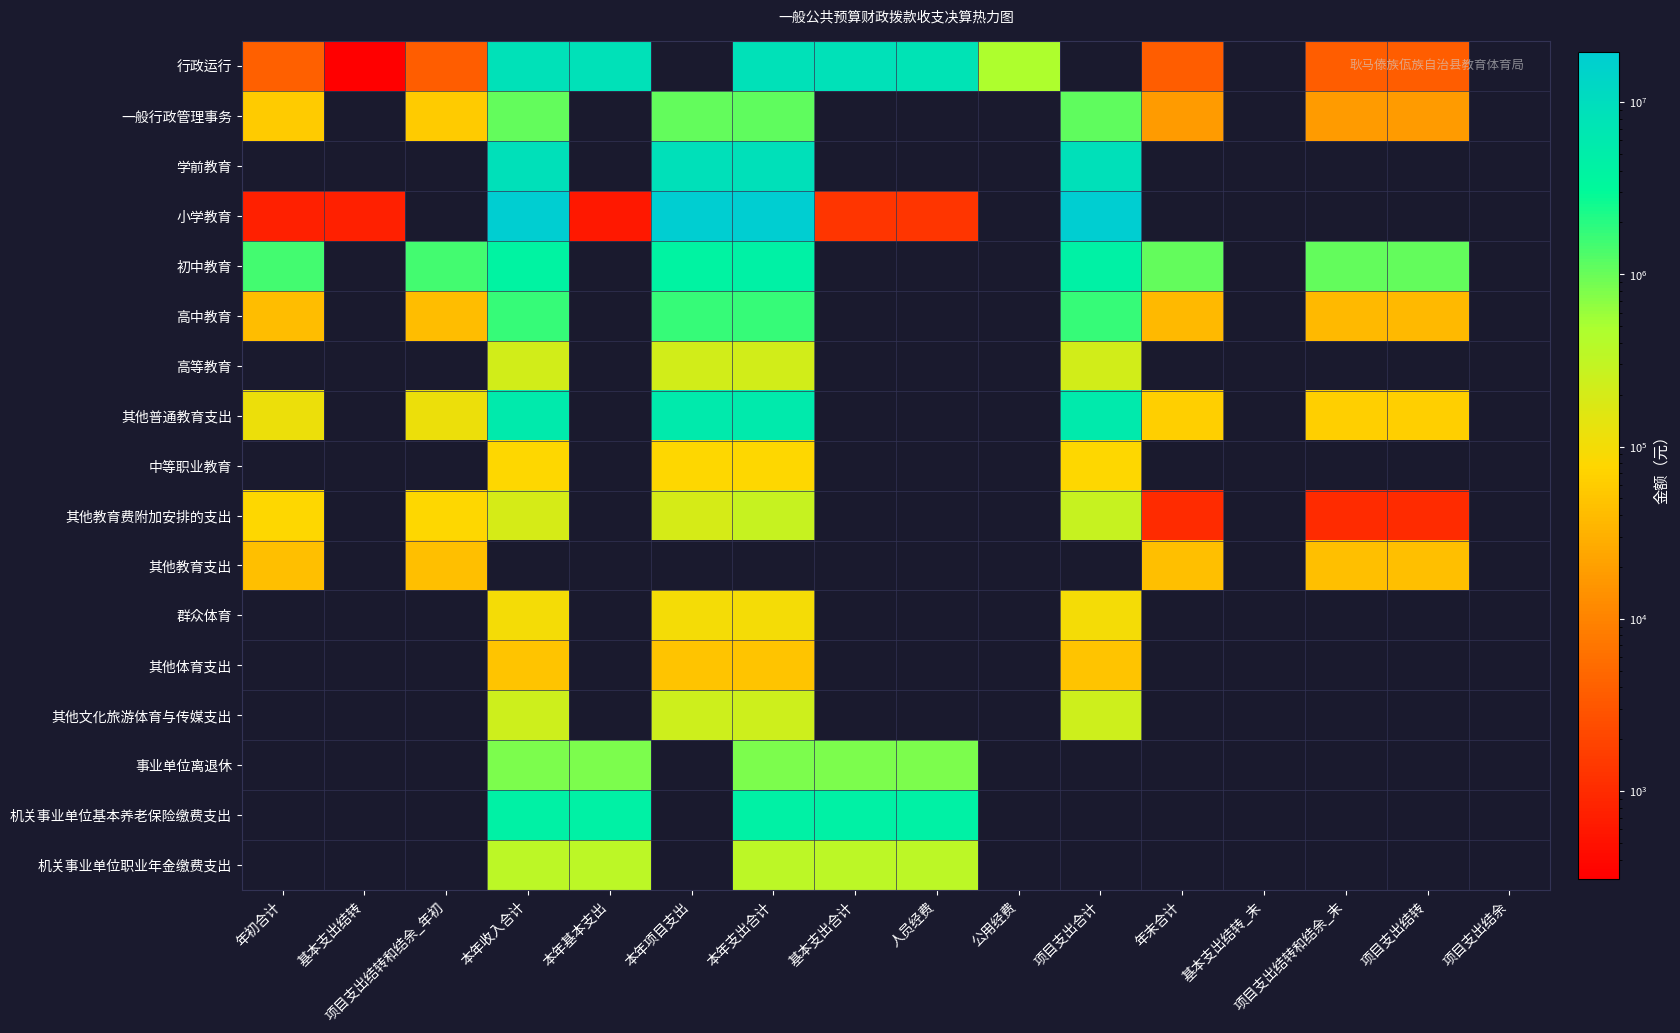

What is the difference between the maximum and minimum values in the 其他教育费附加安排的支出 series?

273787.3